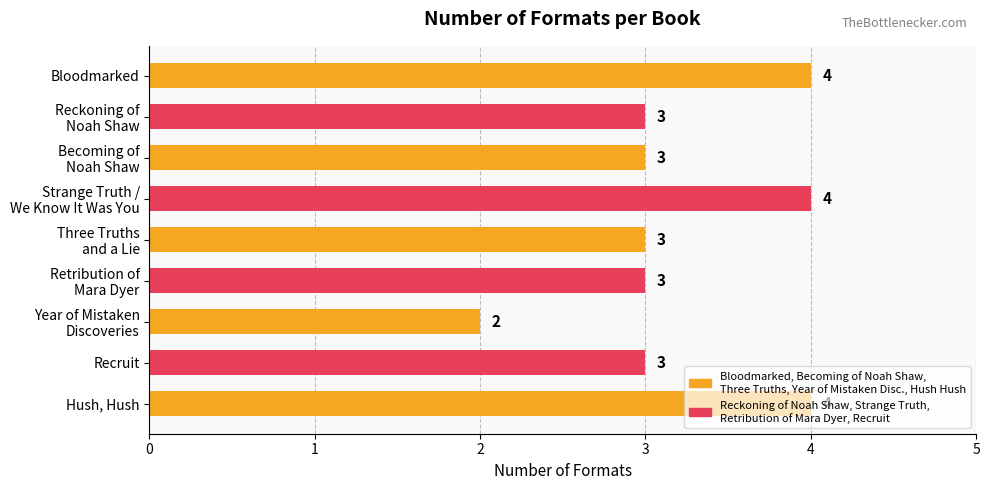

The value at Bloodmarked is 4. True or false?

True